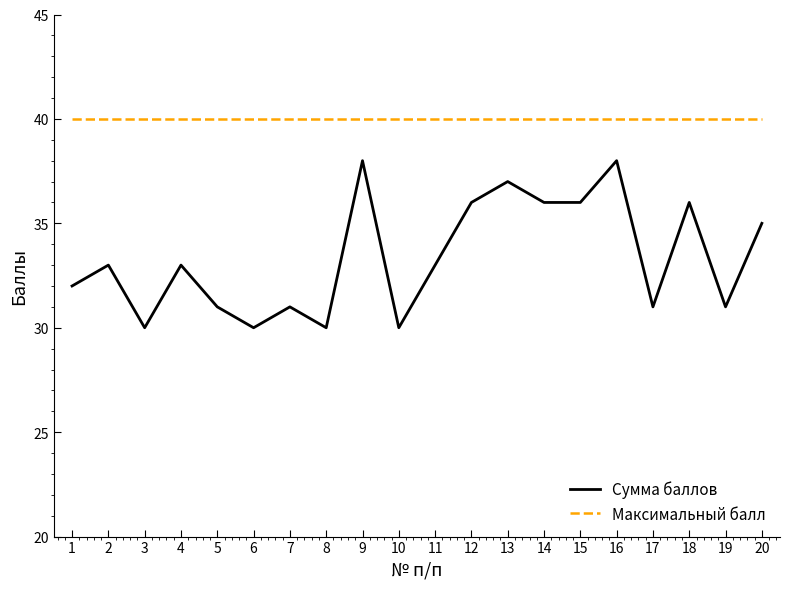

True or false: Сумма баллов and Максимальный балл intersect in this chart.

False